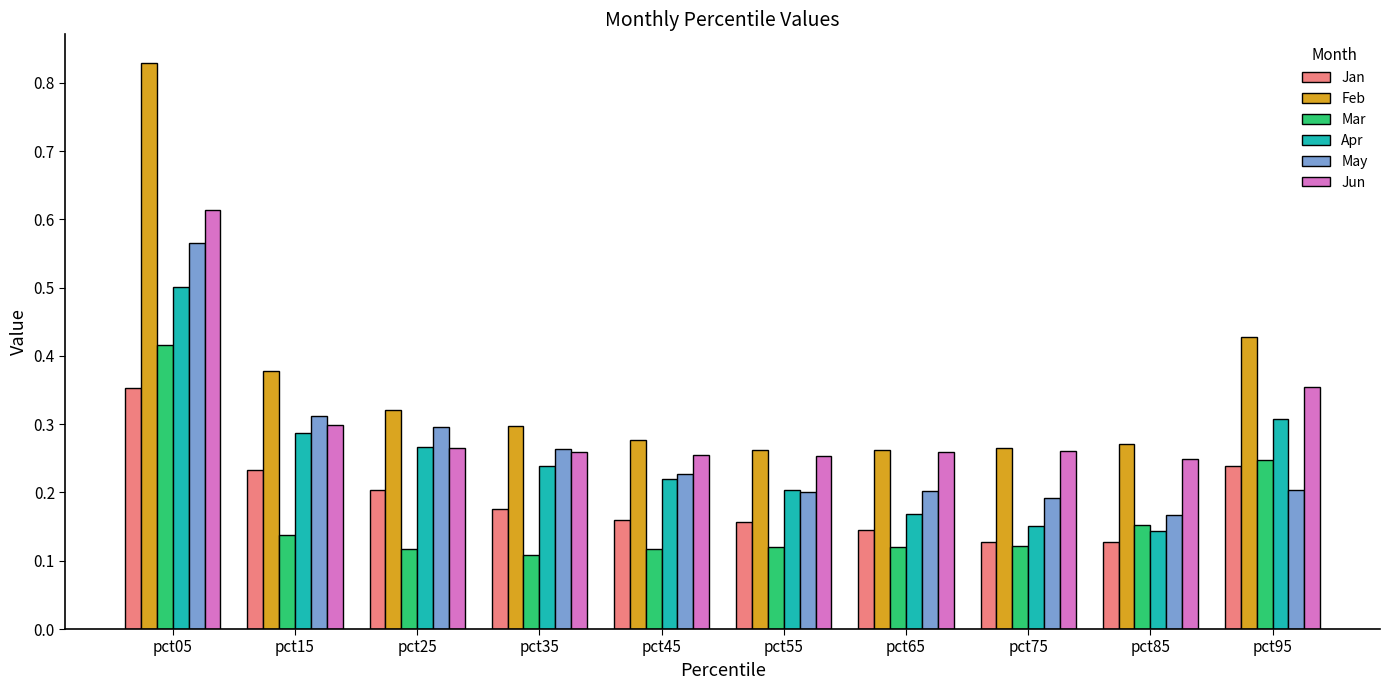

How many series are shown in this chart?

6